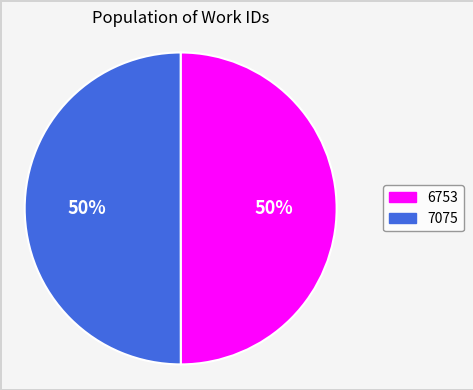

The 7075 slice represents 50% of the pie. True or false?

True